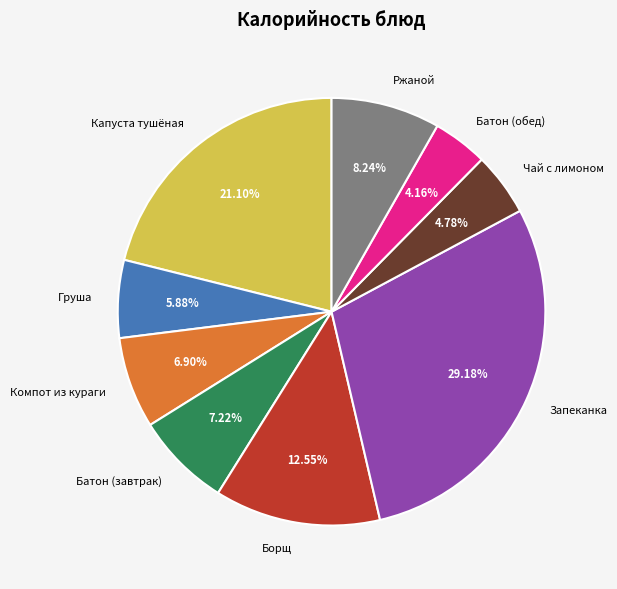

To the nearest percent, what portion does Чай с лимоном represent?

5%